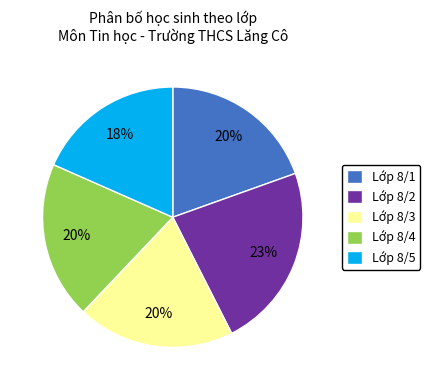

Is the sum of Lớp 8/5 and Lớp 8/2 greater than half?

No